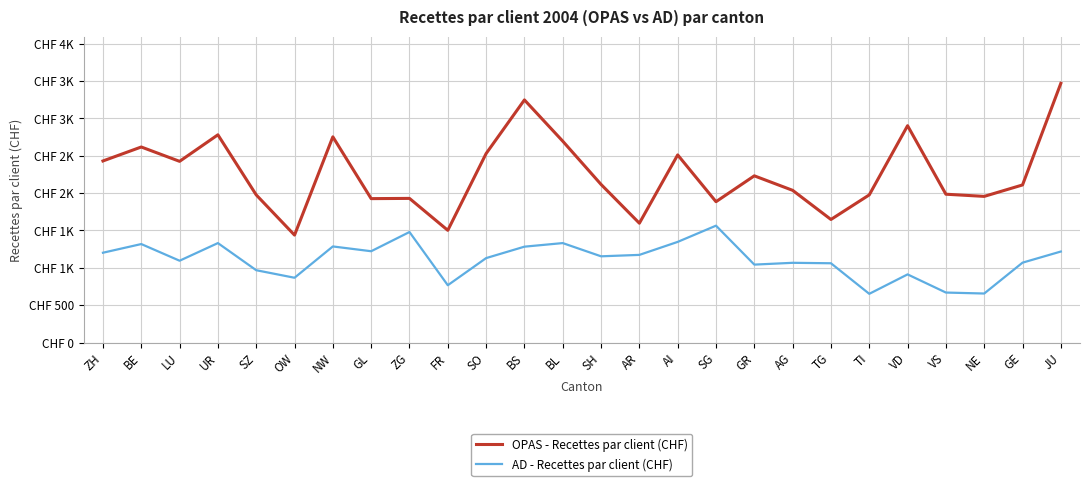

What are all the series names shown in the legend?

OPAS - Recettes par client (CHF), AD - Recettes par client (CHF)